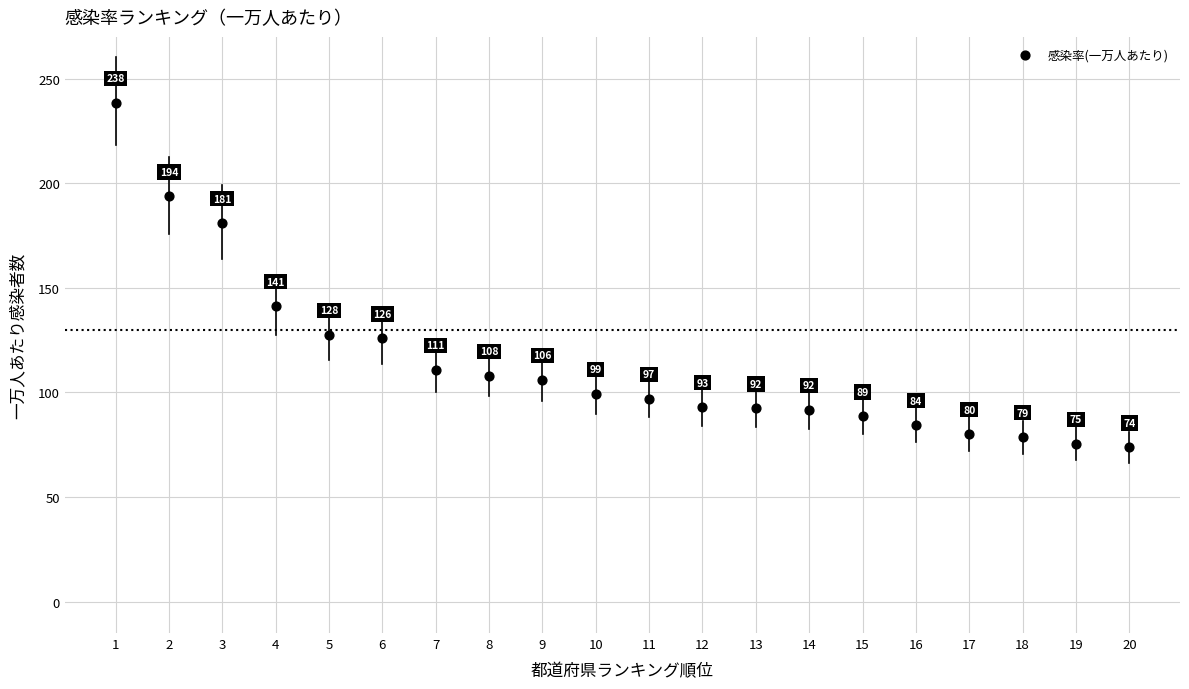

What Y value in the scatter plot is closest to 156?

141.2